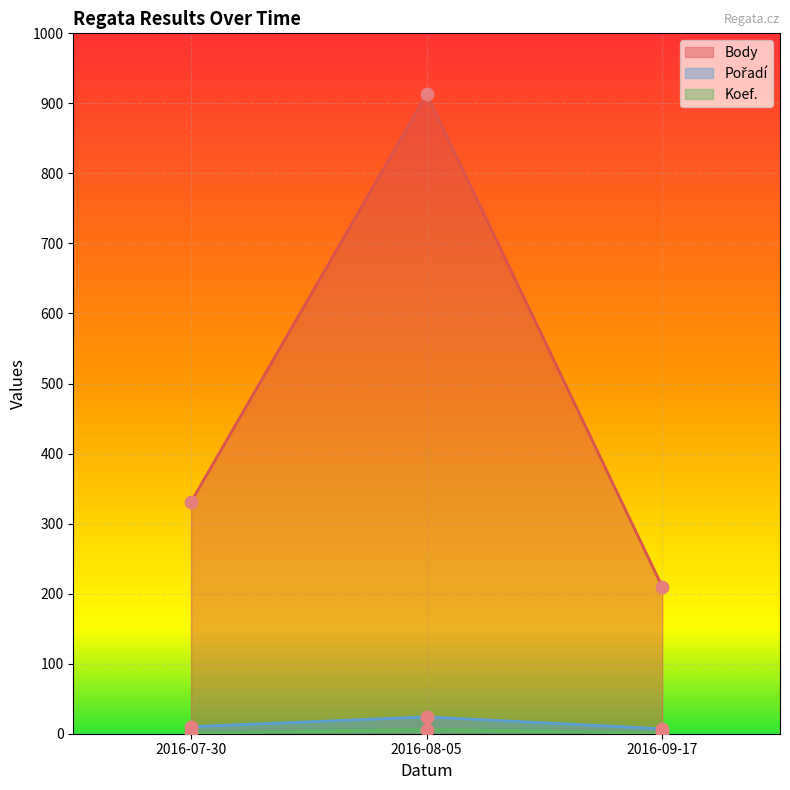

What are all the series names shown in the legend?

Body, Pořadí, Koef.